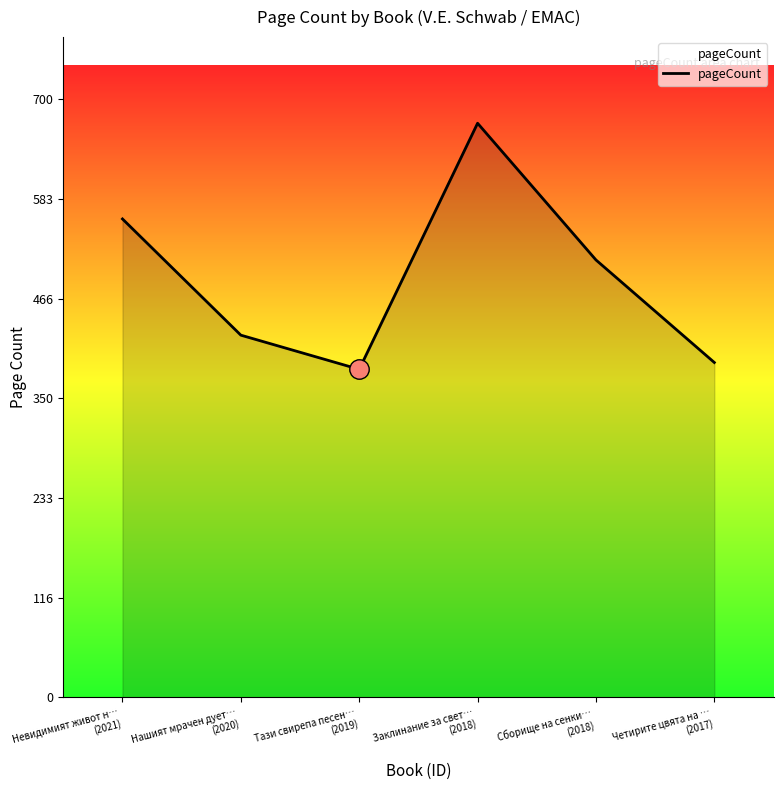

At which category does the chart reach its minimum across all series?

Тази свирепа песен…
(2019)